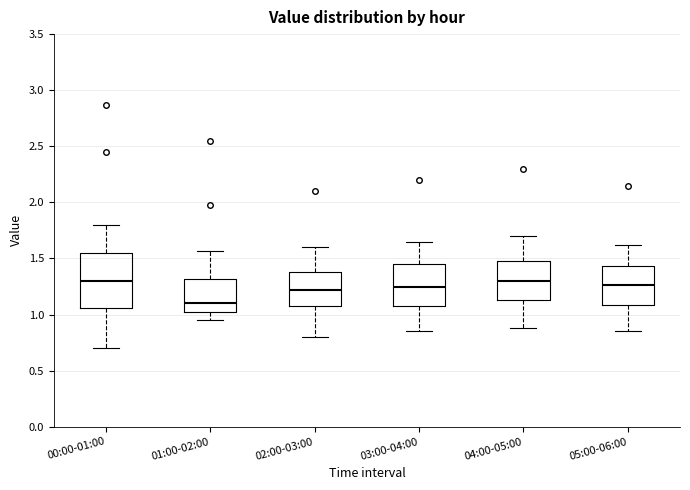

Which box's median line is the lowest?

01:00-02:00